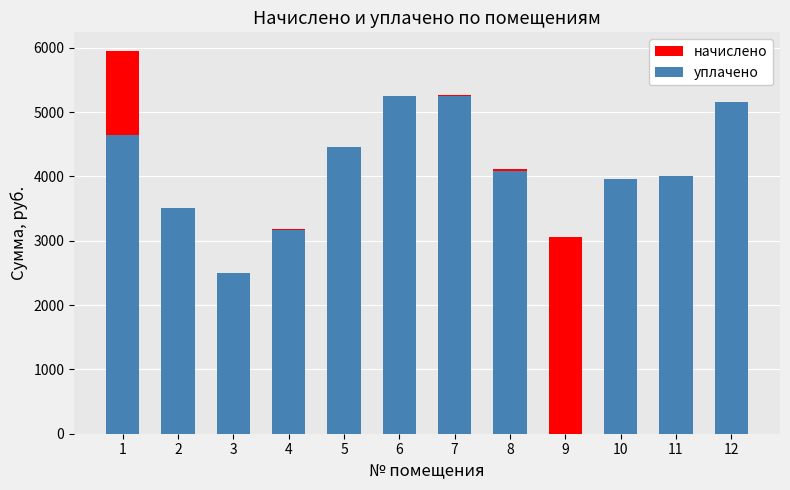

What is the difference between the maximum and minimum values in the уплачено series?

5258.5